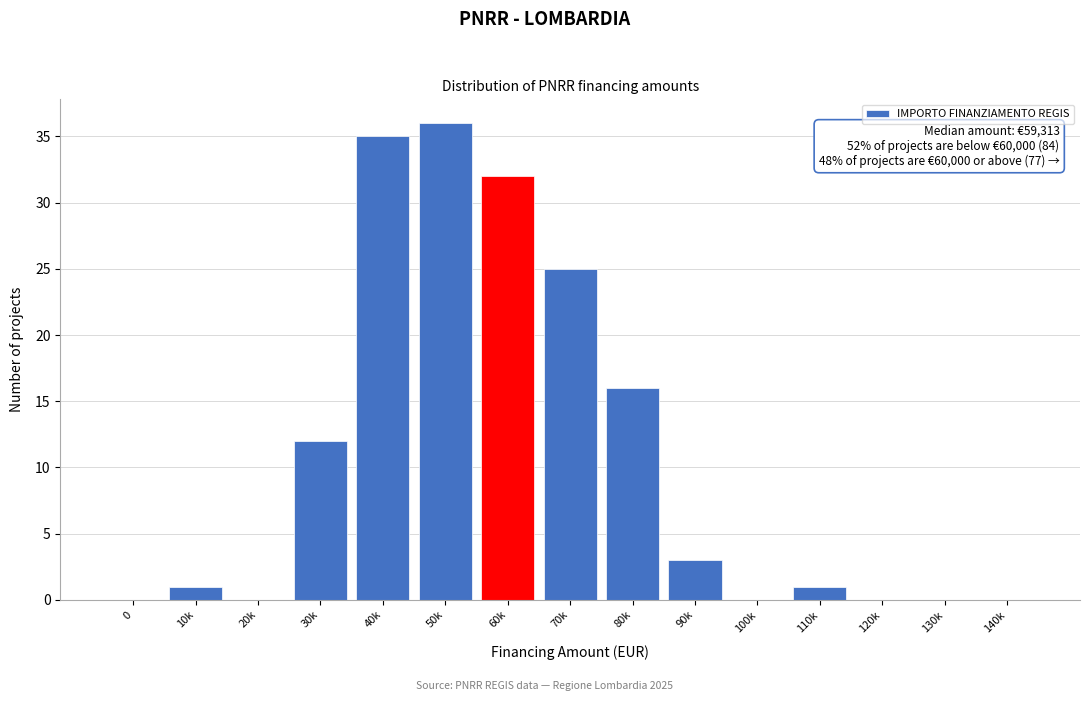

Reading left to right, extract all data points from this chart.

0=0	10k=1	20k=0	30k=12	40k=35	50k=36	60k=32	70k=25	80k=16	90k=3	100k=0	110k=1	120k=0	130k=0	140k=0